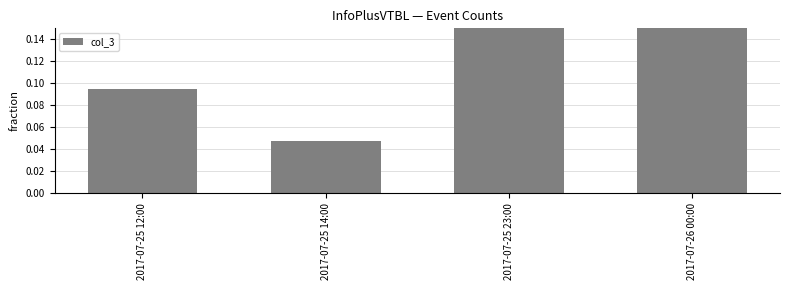

What is the label of the 2nd bar from the right?

2017-07-25 23:00